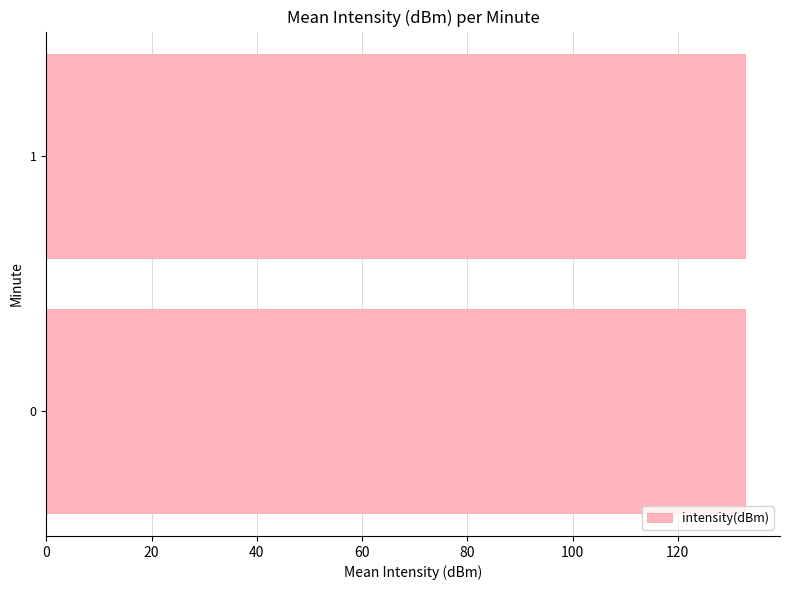

How many distinct data groups are displayed?

1